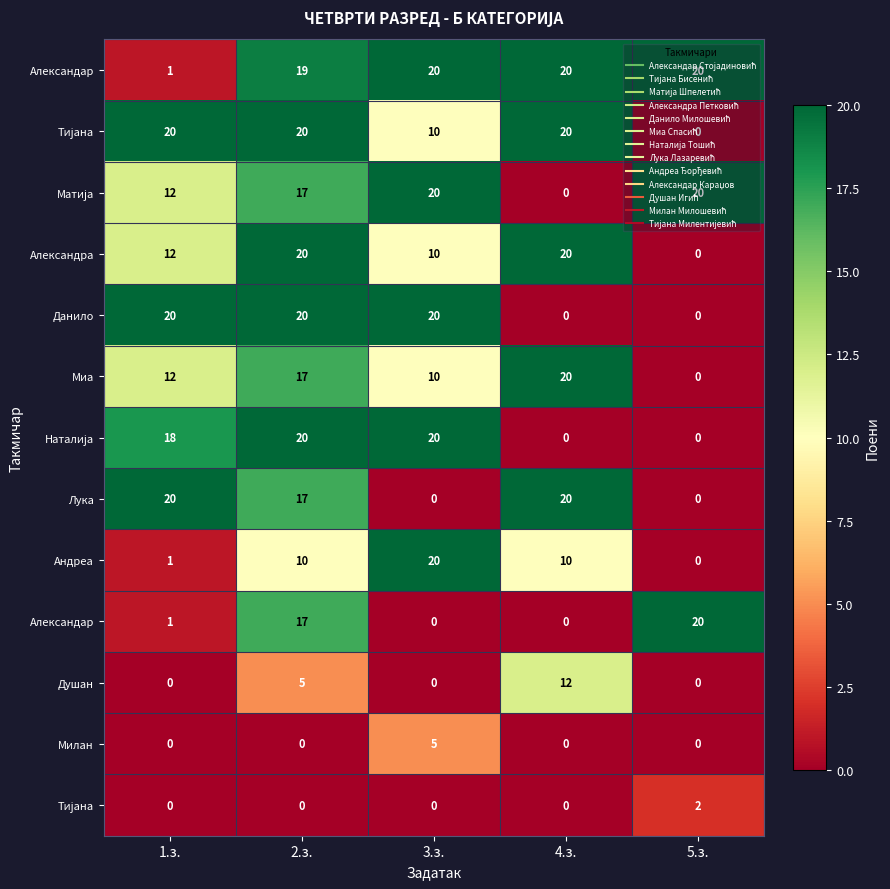

Count the number of data series in this chart.

13